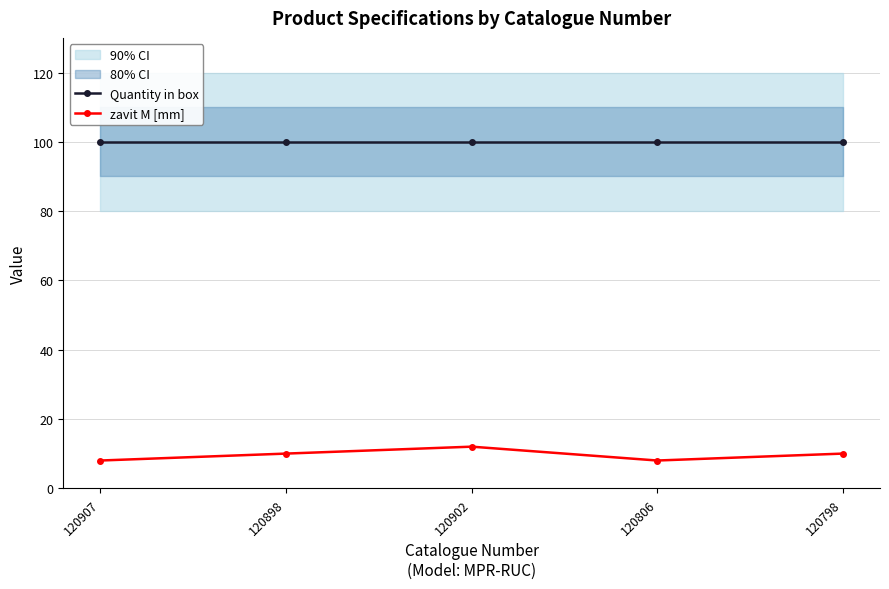

In zavit M [mm], how many points are higher than both neighbors (excluding endpoints)?

1